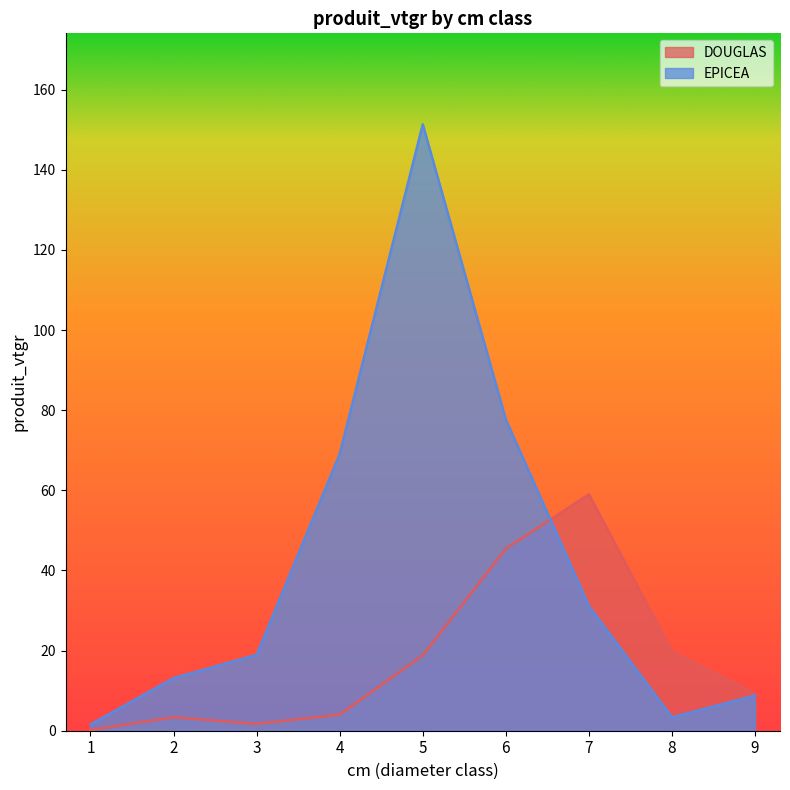

Which series ends up on top after the final intersection of DOUGLAS and EPICEA?

DOUGLAS